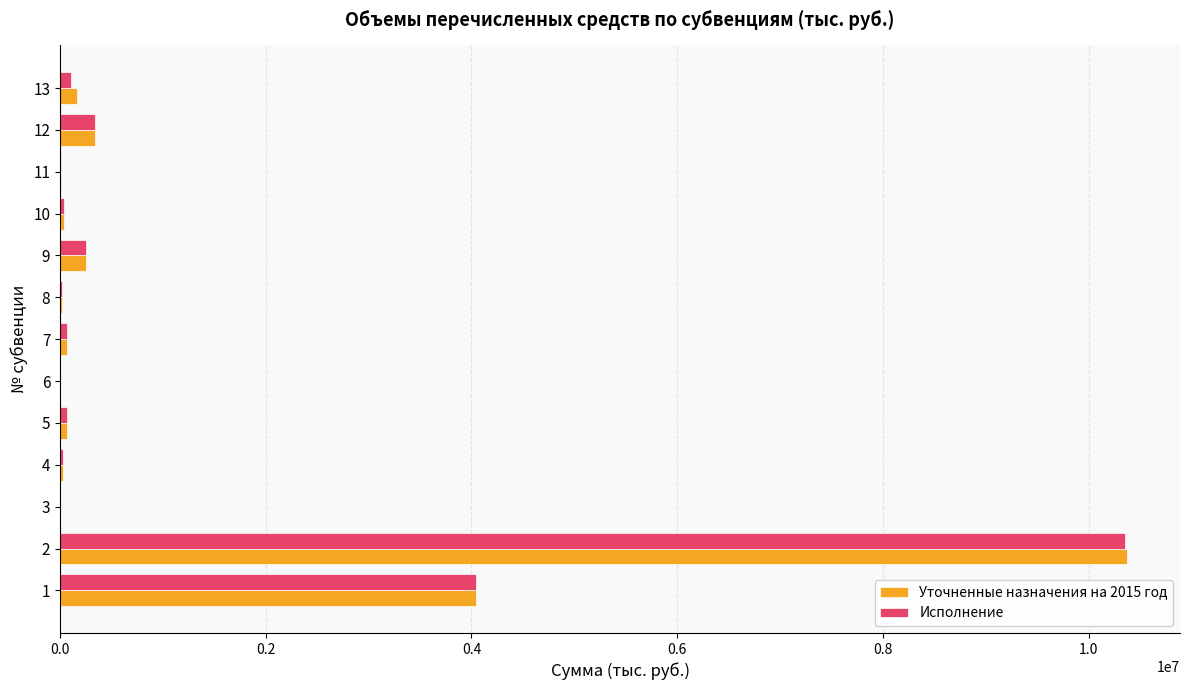

What is the approximate value of Исполнение at 9?

253918.5